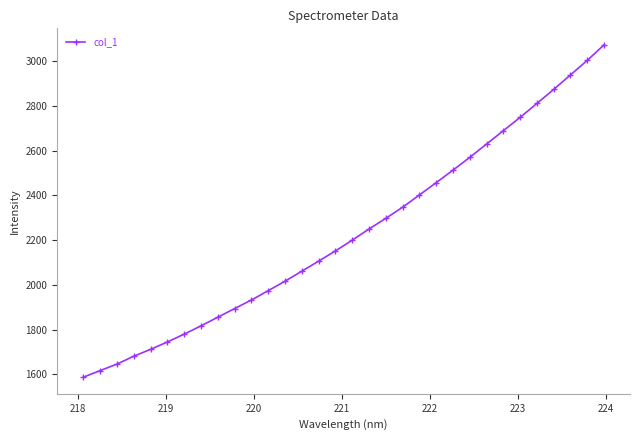

What is the difference between the maximum and second lowest values?

1454.7